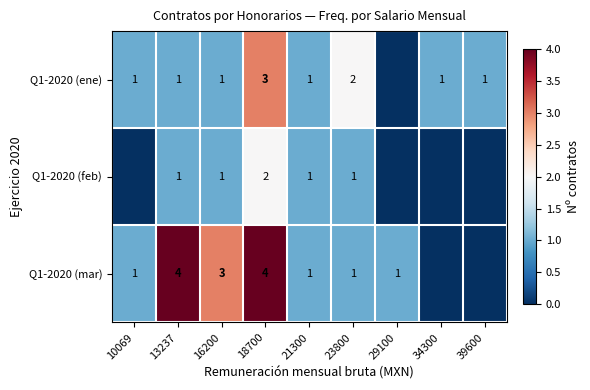

The value of Q1-2020 (ene) at 34300 is 1. True or false?

True